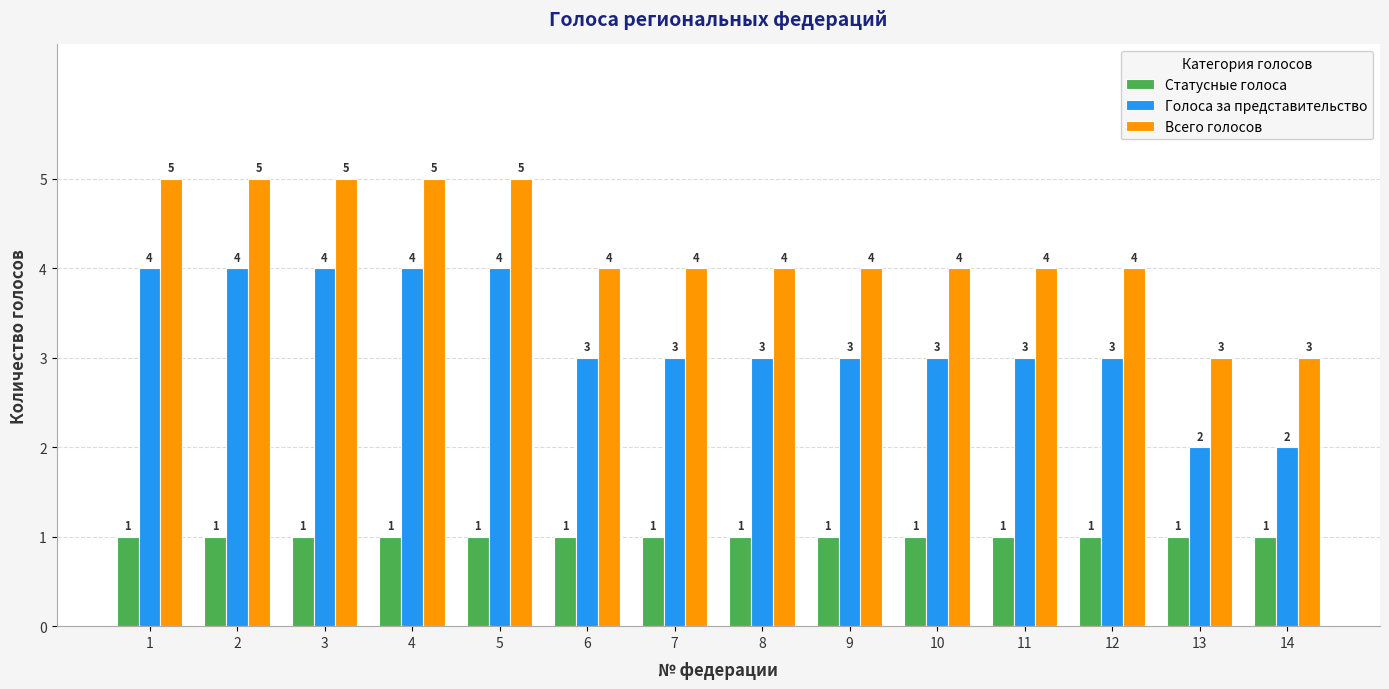

Are the bars grouped side by side (vs. stacked)?

Yes